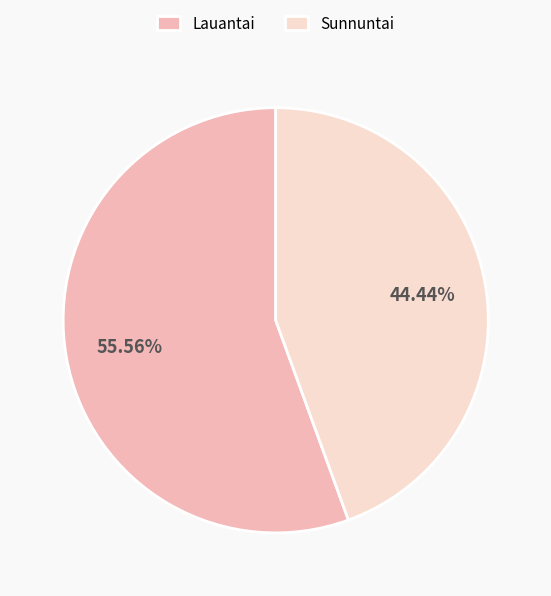

Is it true that Lauantai is 43% of the pie?

False